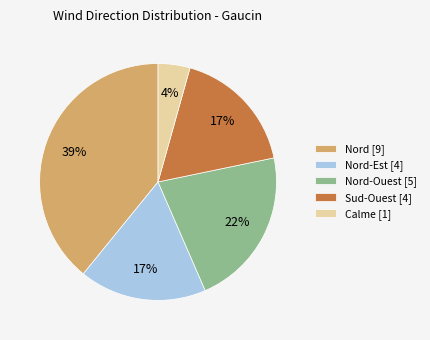

Between Sud-Ouest [4] and Nord [9], which is larger?

Nord [9]